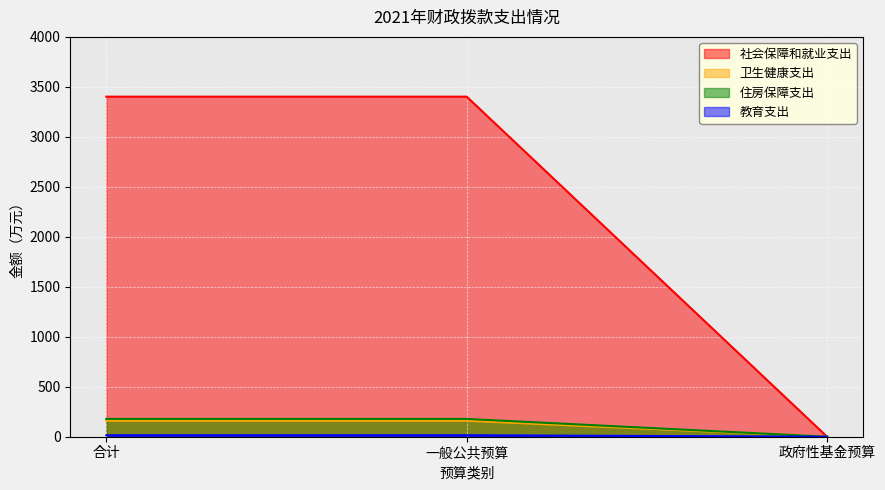

What are all the series names shown in the legend?

社会保障和就业支出, 卫生健康支出, 住房保障支出, 教育支出